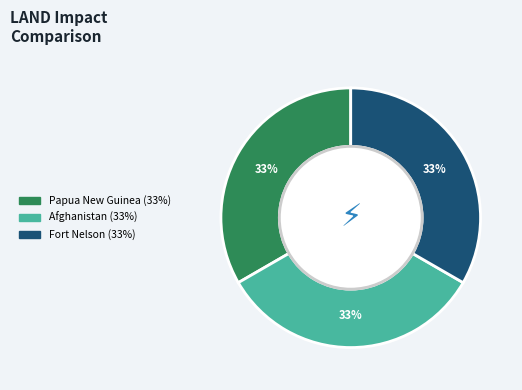

Count the number of slices in the pie.

3